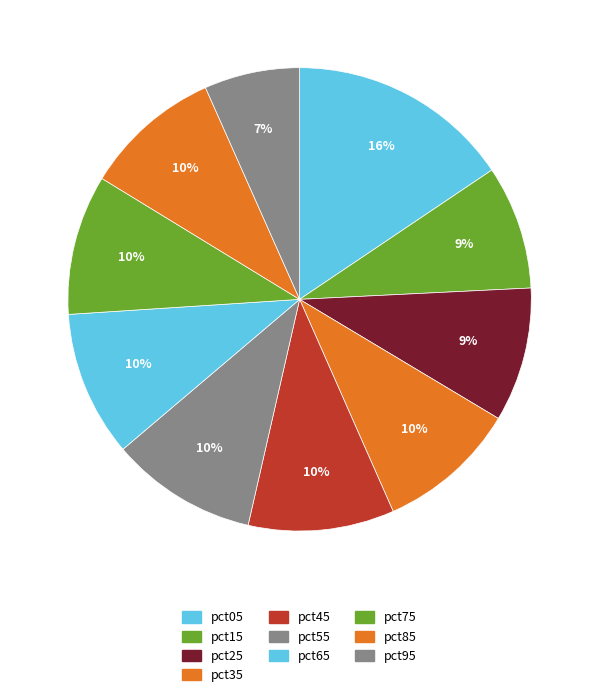

Count the number of slices in the pie.

10